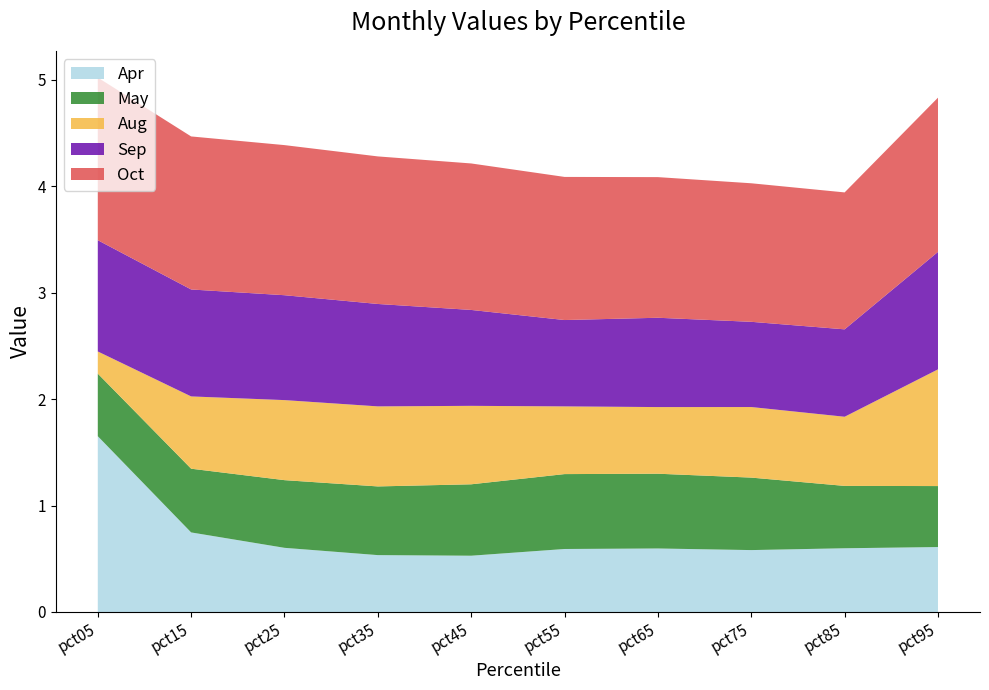

Reading right to left, what are all the values shown in this chart?

Apr: pct95=0.6	pct85=0.6	pct75=0.6	pct65=0.6	pct55=0.6	pct45=0.5	pct35=0.5	pct25=0.6	pct15=0.7	pct05=1.7
May: pct95=0.6	pct85=0.6	pct75=0.7	pct65=0.7	pct55=0.7	pct45=0.7	pct35=0.6	pct25=0.6	pct15=0.6	pct05=0.6
Aug: pct95=1.1	pct85=0.6	pct75=0.7	pct65=0.6	pct55=0.6	pct45=0.7	pct35=0.8	pct25=0.8	pct15=0.7	pct05=0.2
Sep: pct95=1.1	pct85=0.8	pct75=0.8	pct65=0.8	pct55=0.8	pct45=0.9	pct35=1.0	pct25=1.0	pct15=1.0	pct05=1.0
Oct: pct95=1.4	pct85=1.3	pct75=1.3	pct65=1.3	pct55=1.3	pct45=1.4	pct35=1.4	pct25=1.4	pct15=1.4	pct05=1.5